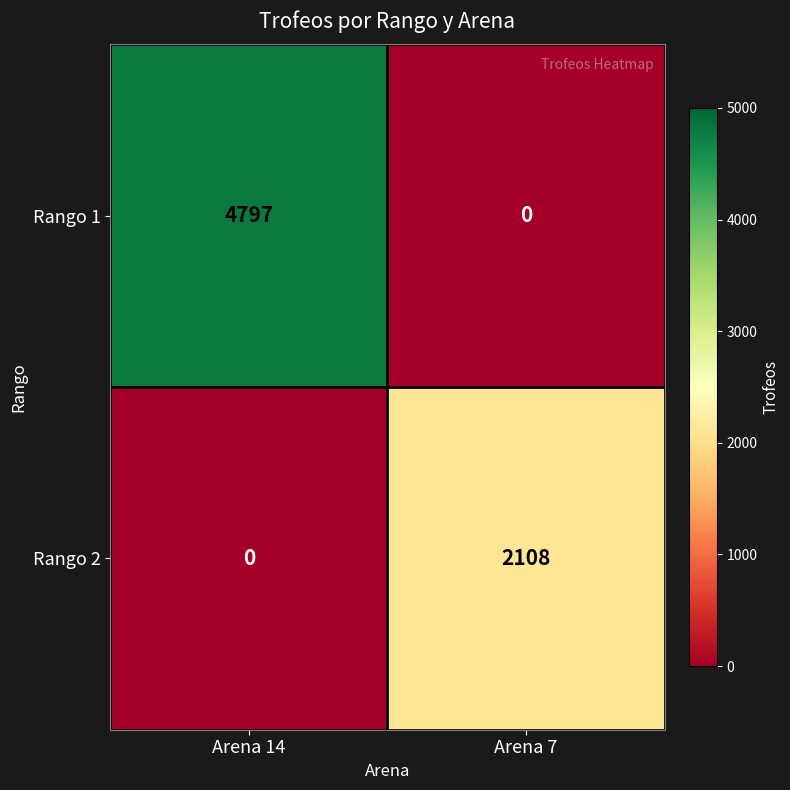

Reading right to left, transcribe all the data shown in this chart.

Rango 1: 0	4797
Rango 2: 2108	0